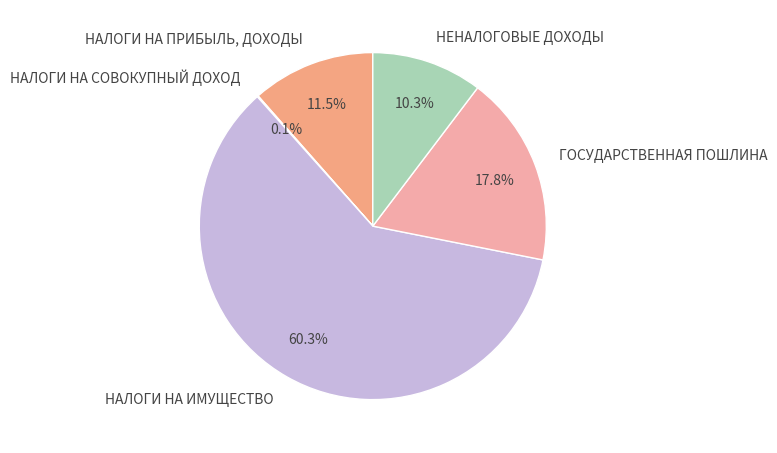

True or false: НЕНАЛОГОВЫЕ ДОХОДЫ accounts for 18% of the total.

False